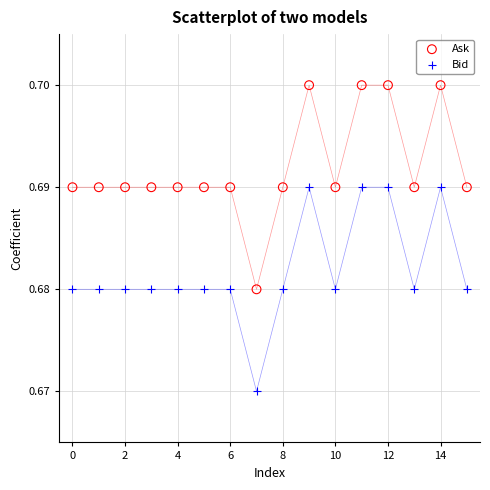

What are all the series names shown in the legend?

Ask, Bid